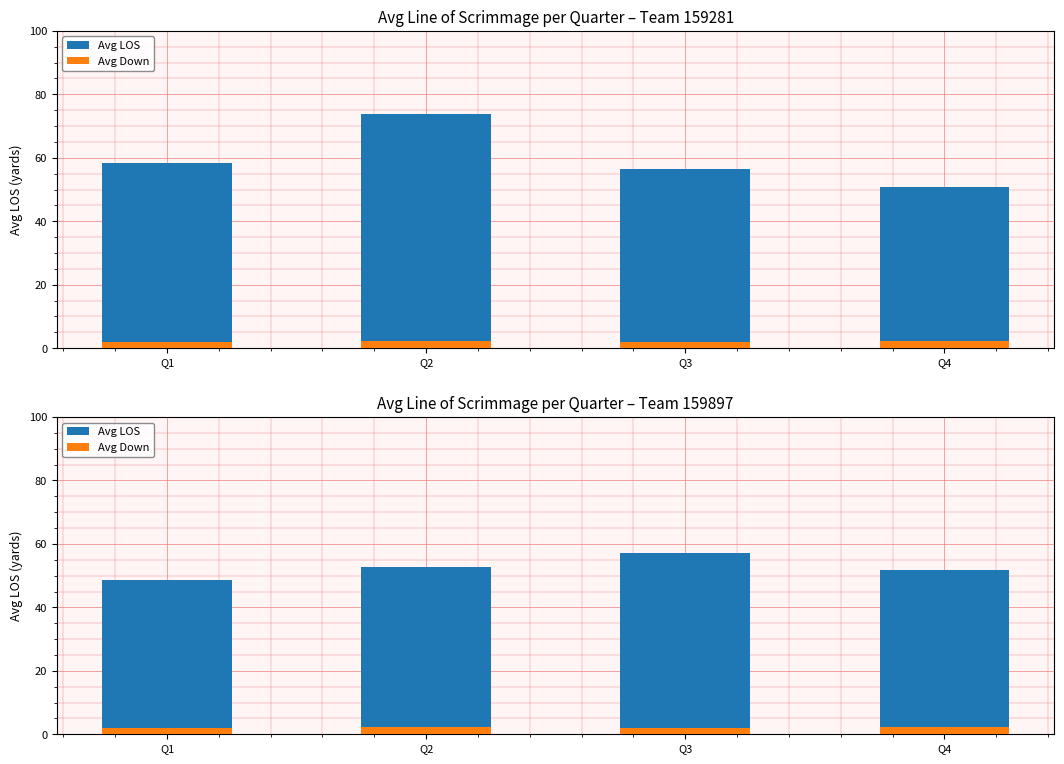

List the labels in order of Avg Down value, largest first.

Q2, Q4, Q1, Q3